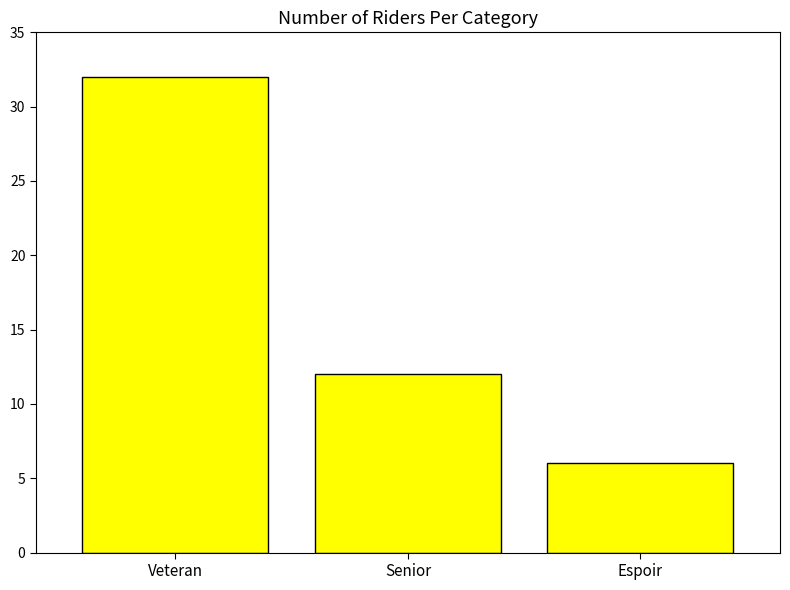

What is the greatest value displayed?

32